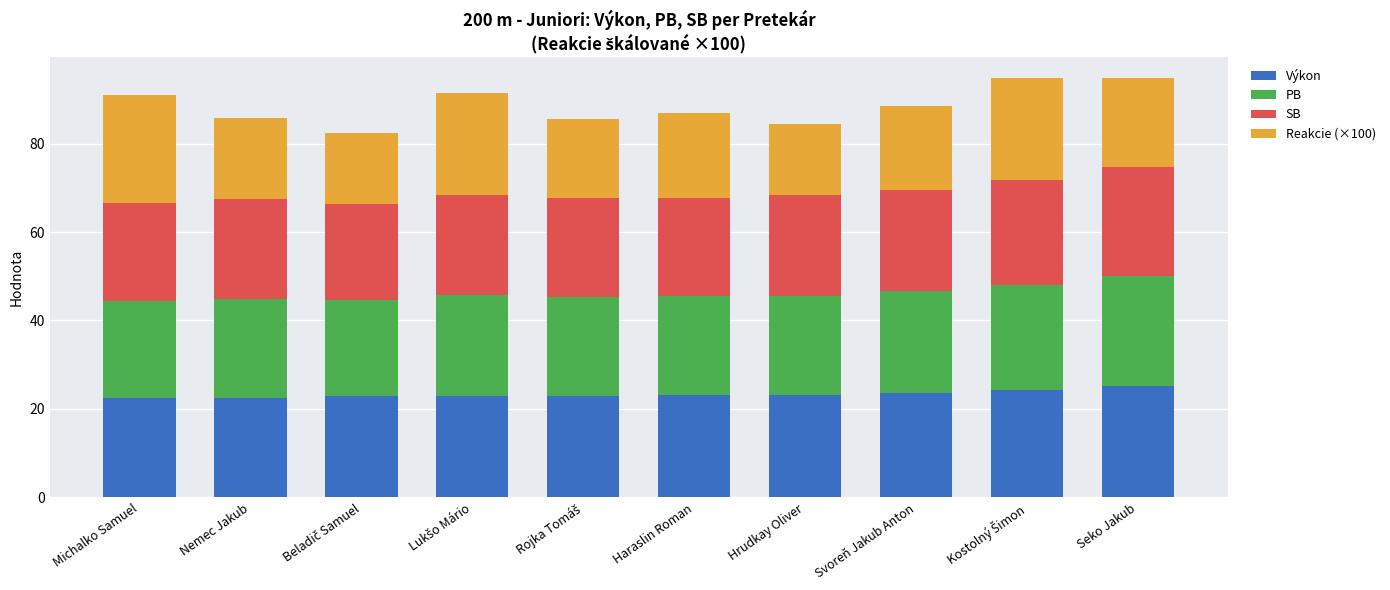

What is the total value across all series at Svoreň Jakub Anton?

88.4